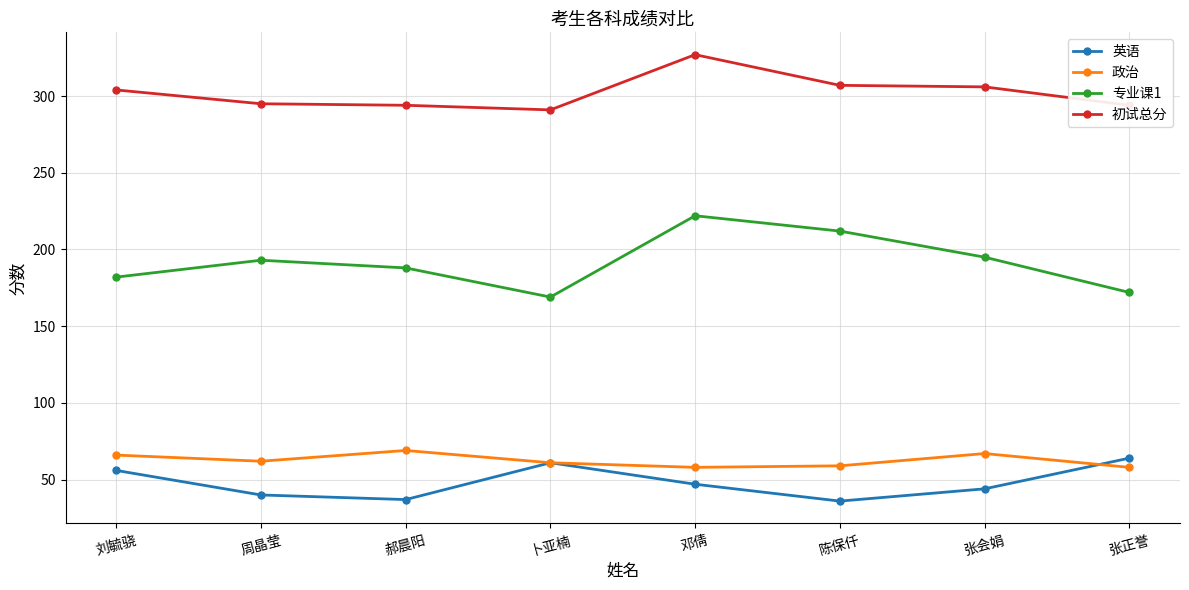

True or false: 政治 has more than 2 interior local peaks.

False